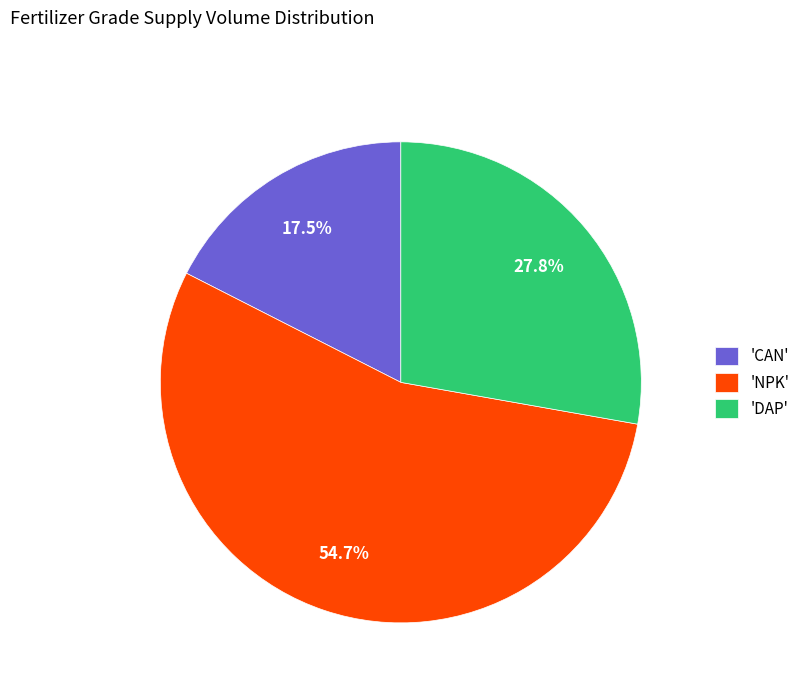

What is the largest slice in the pie chart?

'NPK'